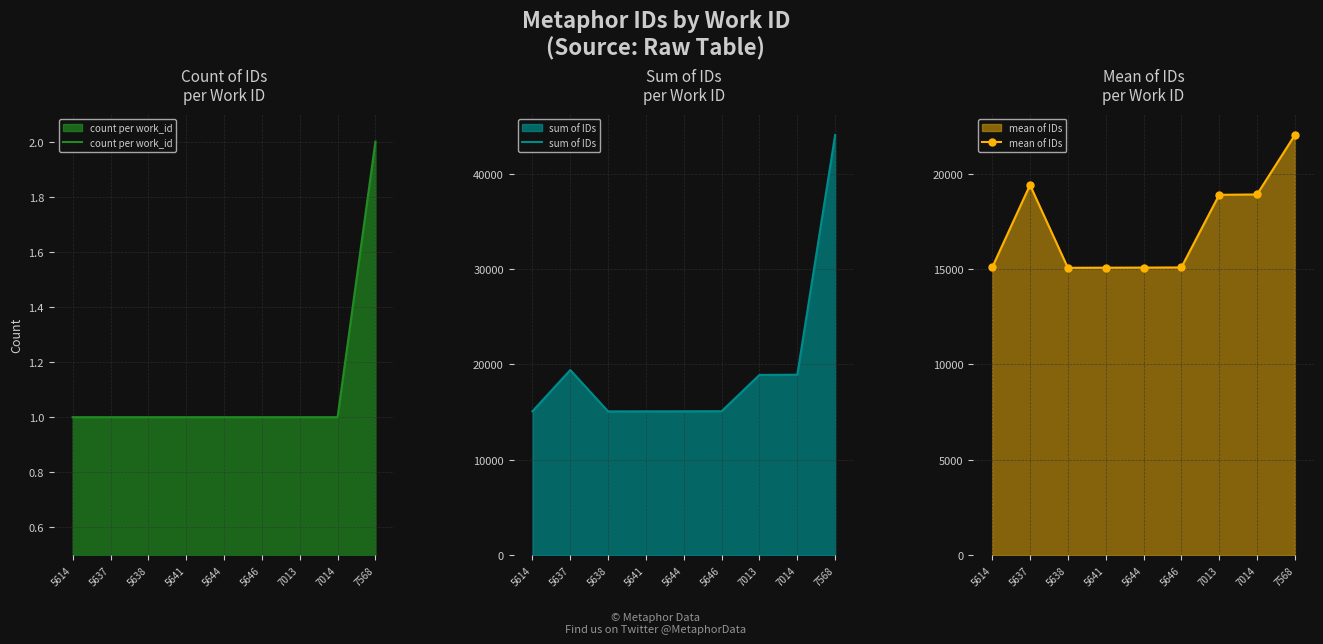

At which label does mean of IDs reach its minimum?

5638